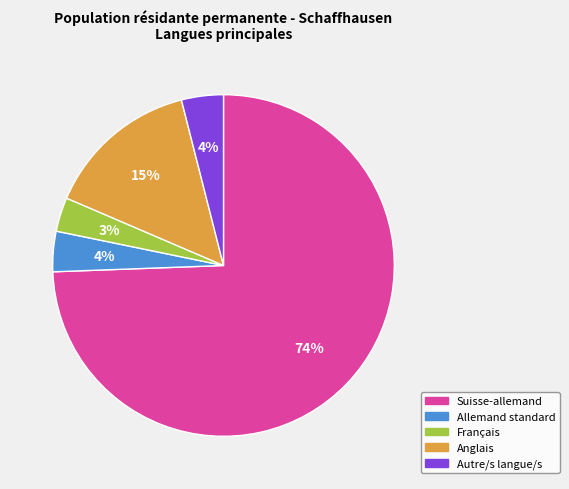

Does Suisse-allemand represent more than half of the total?

Yes